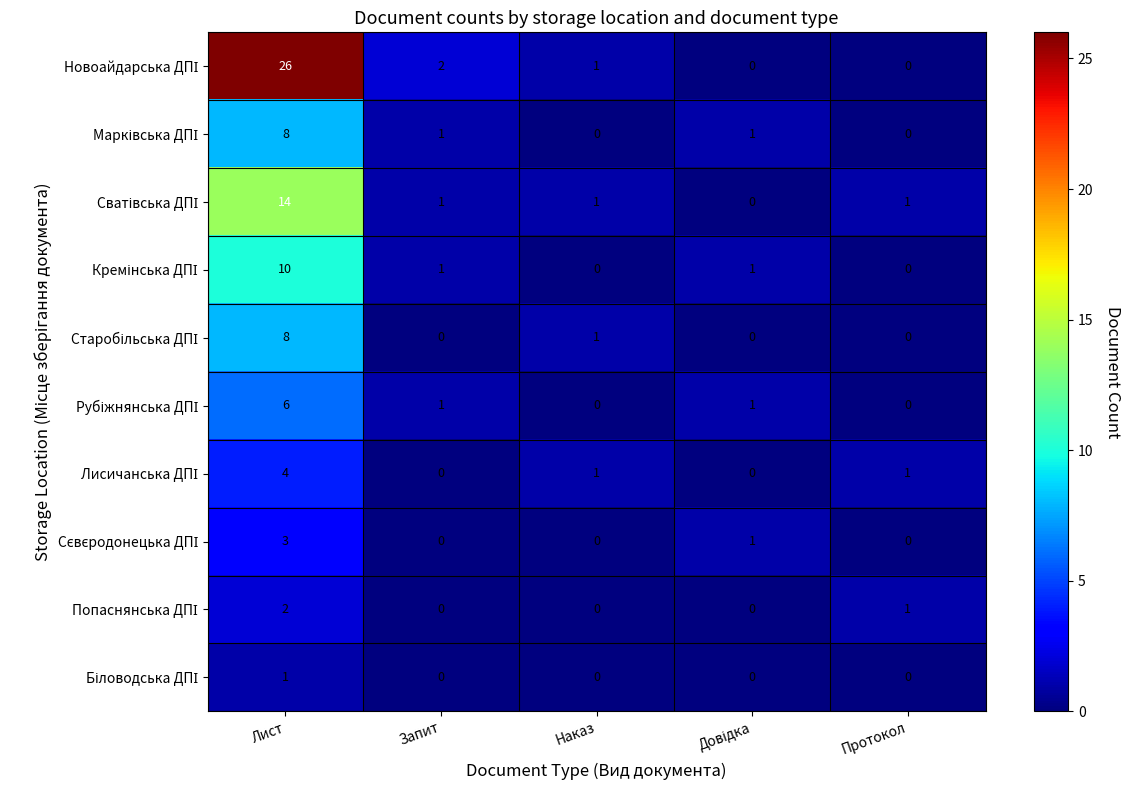

How many series are shown in this chart?

10